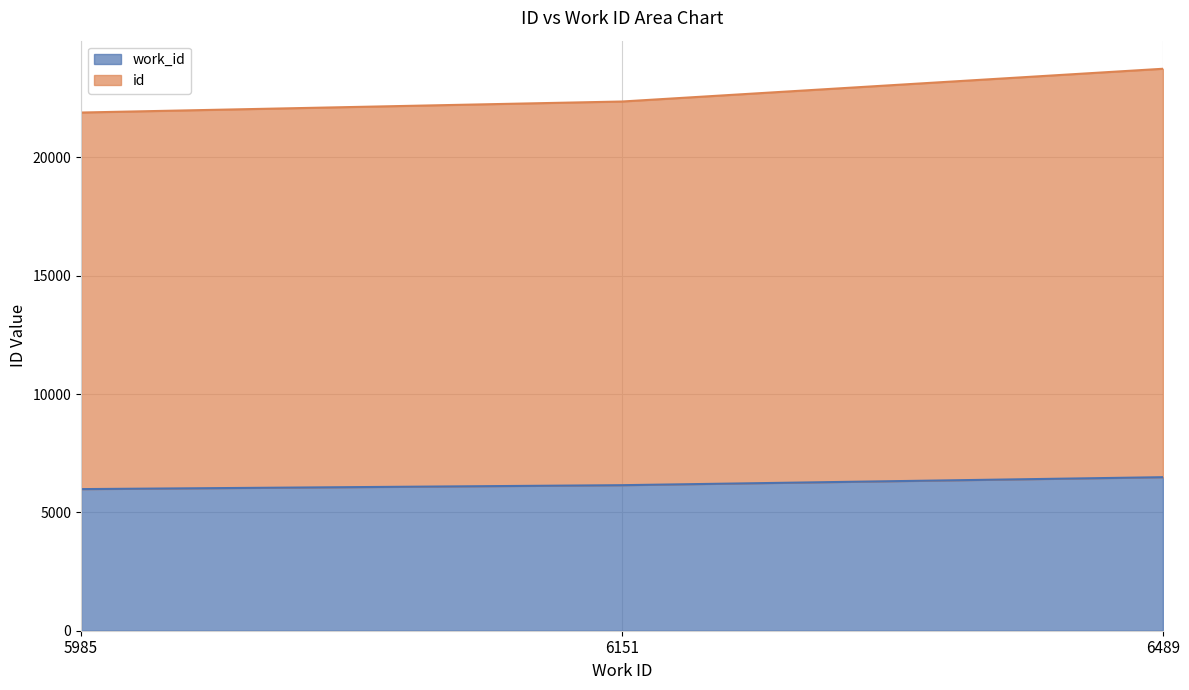

Reading right to left, list all the values displayed in this chart.

work_id: 6489	6151	5985
id: 23750	22366	21900